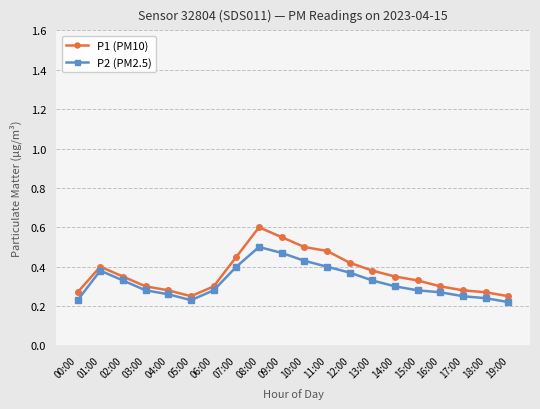

The P1 (PM10) series shows 0.3 at 16:00. True or false?

True